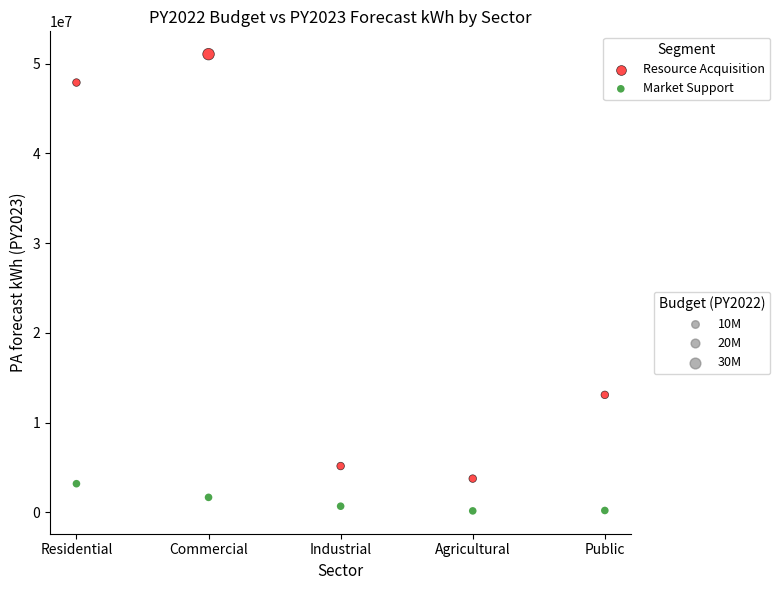

Across all data points, what is the range of Y values (max minus min)?

50897164.4